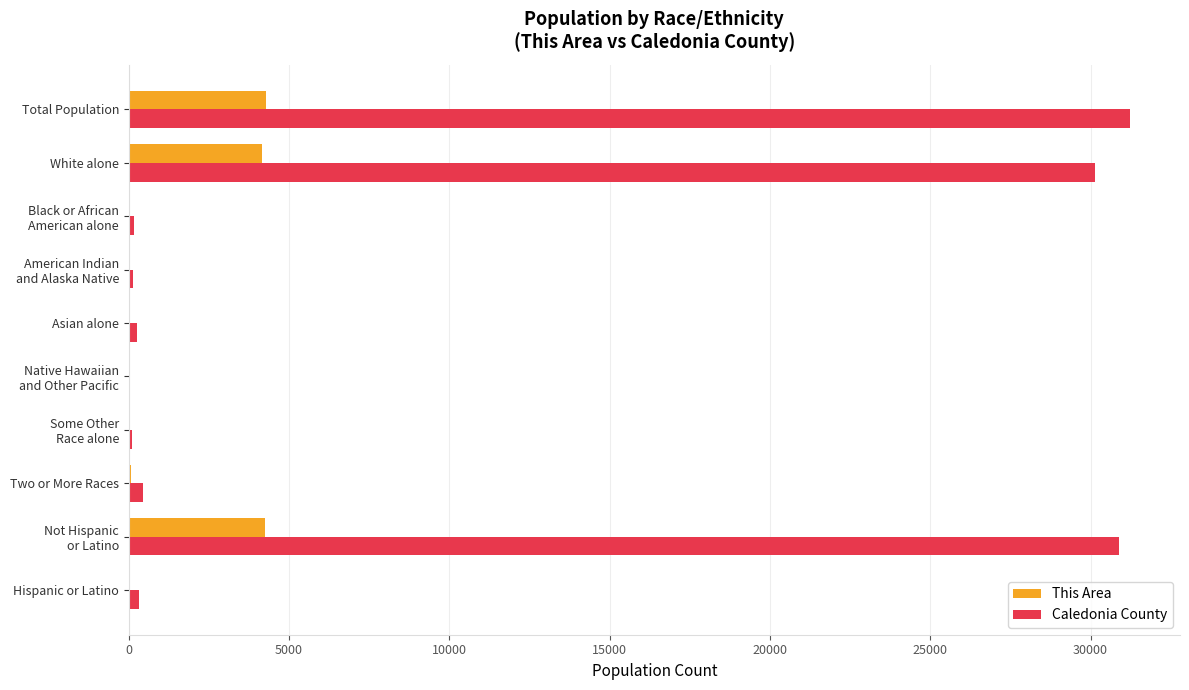

Is the value of Caledonia County at Two or More Races greater than the value of This Area at Total Population?

No